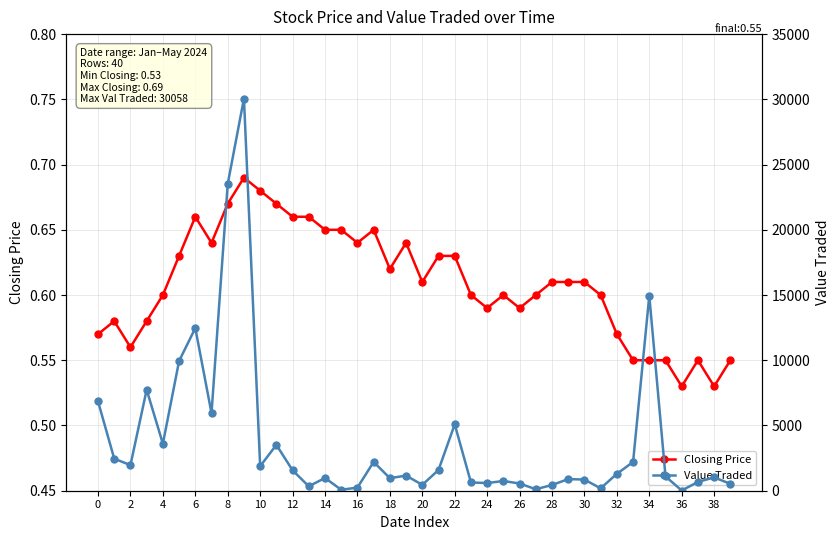

At which category does Closing Price reach its first local valley?

2